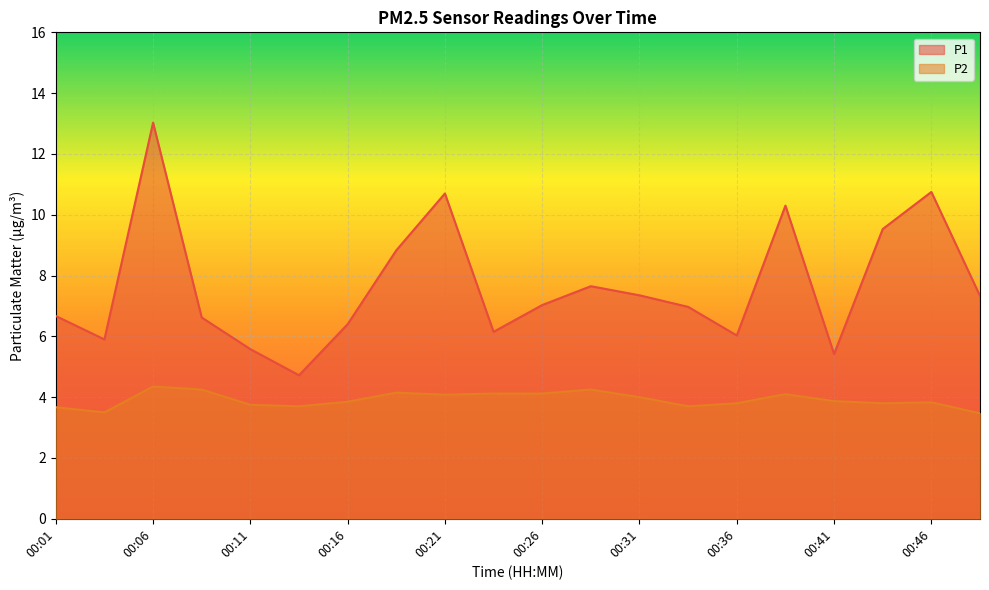

What is the spread (max minus min) of values at 00:19?

4.7